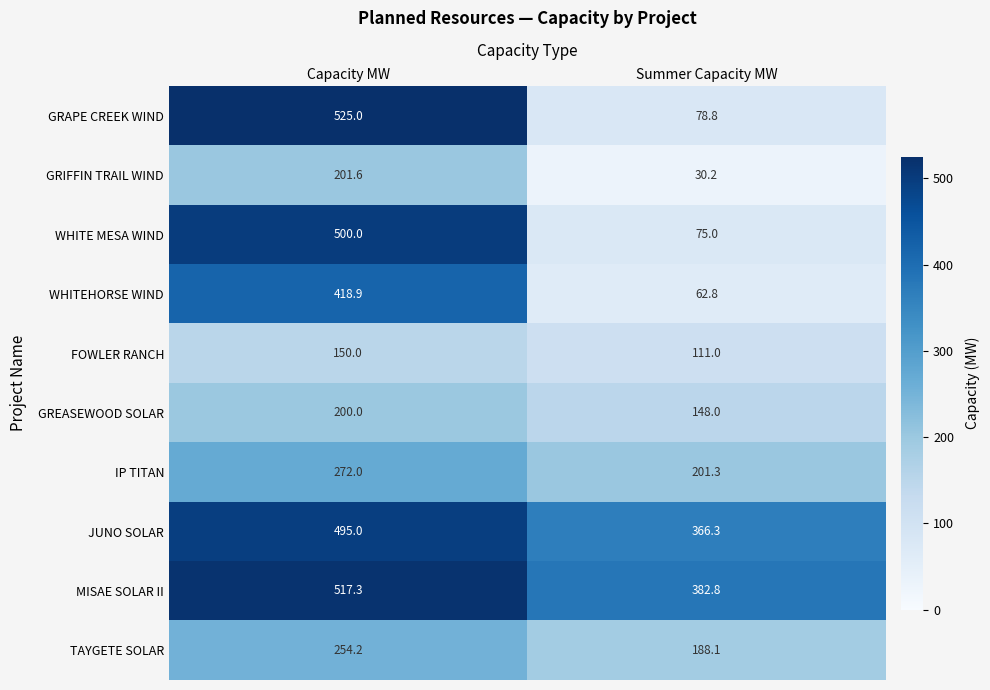

What is the minimum value shown in the chart?

30.2